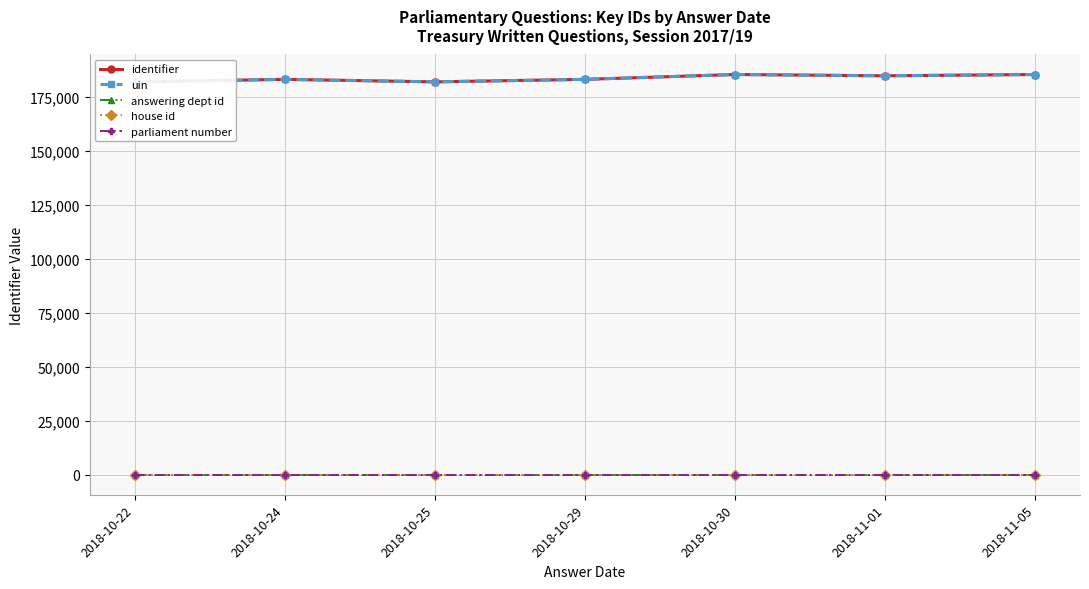

The value of answering dept id at 2018-11-01 is 21. True or false?

False